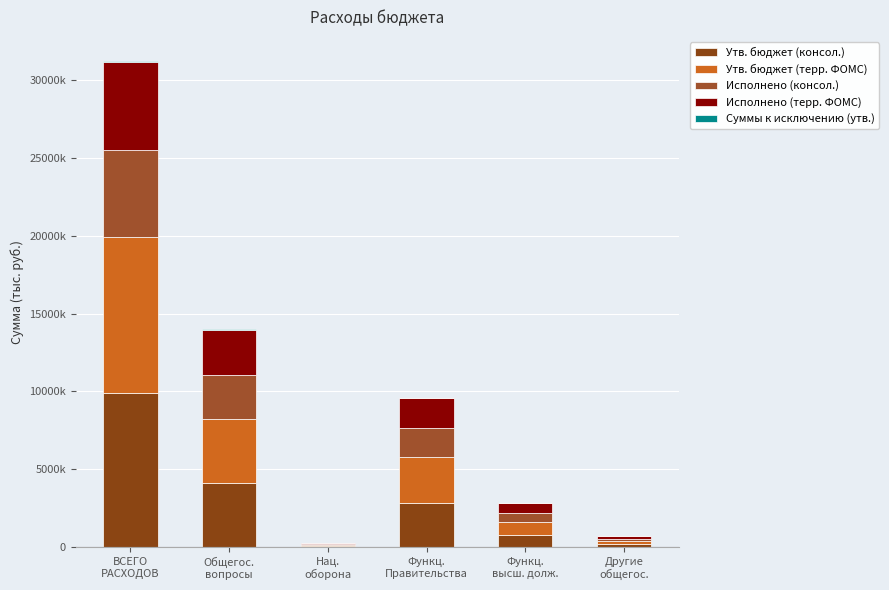

What is the total value across all series at Другие
общегос.?

711028.1